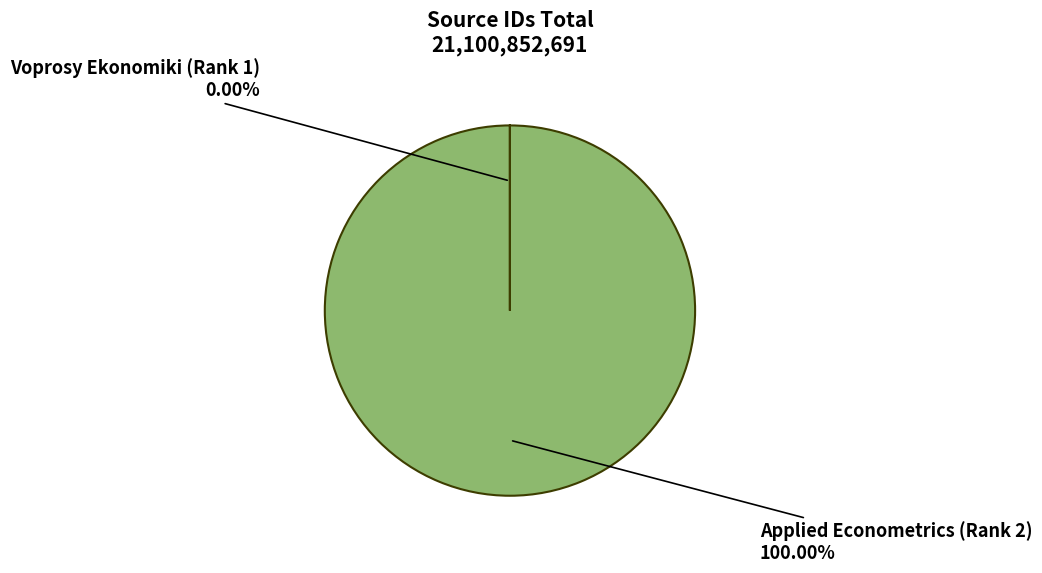

What is the change in value from Applied Econometrics (Rank 2) to Voprosy Ekonomiki (Rank 1)?

-21100805787